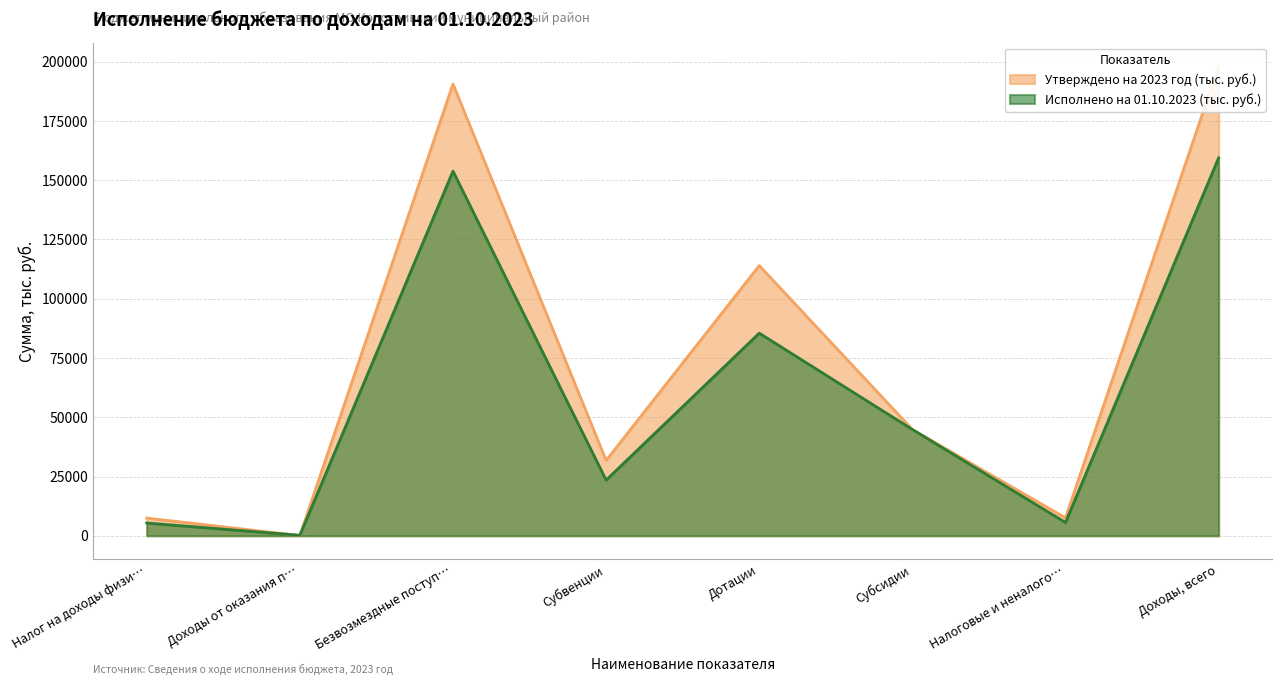

What is the minimum value shown in the chart?

95.5